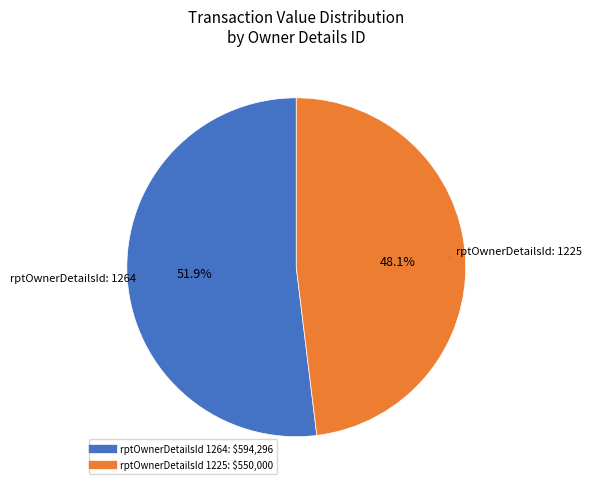

Is there a majority slice in this chart?

Yes